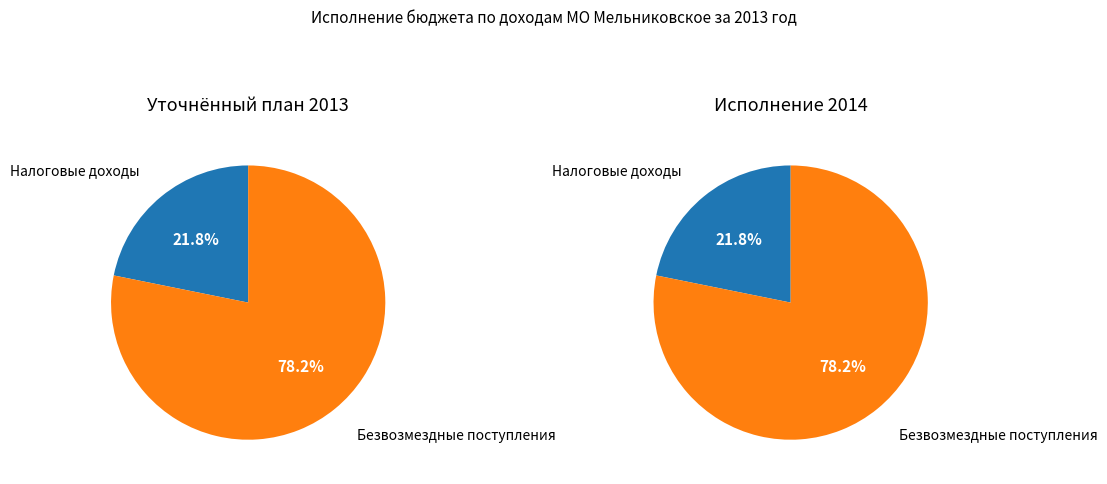

How many segments does this pie chart have?

2